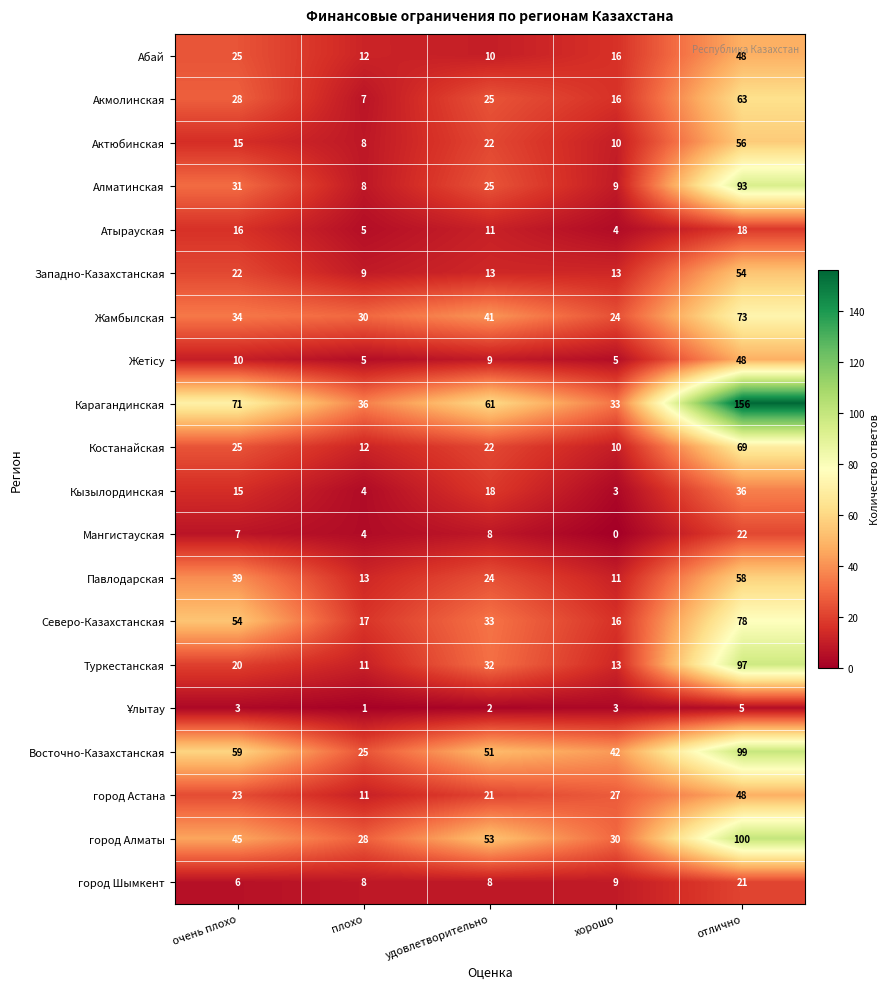

What is the difference between the Жамбылская values at удовлетворительно and отлично?

32